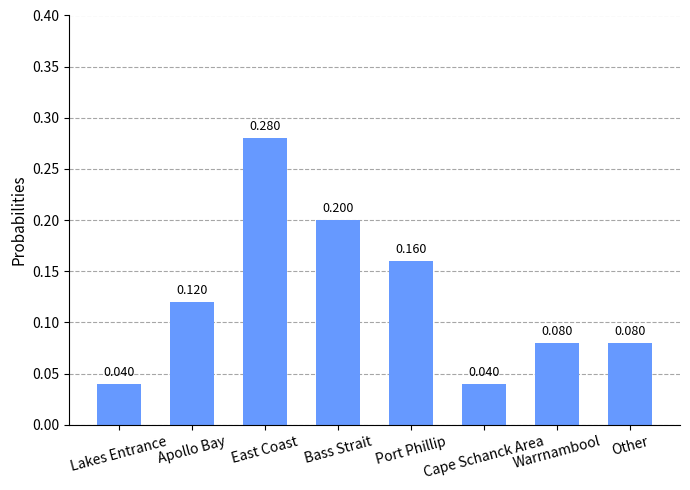

What is the value of the 4th bar from the left?

0.2